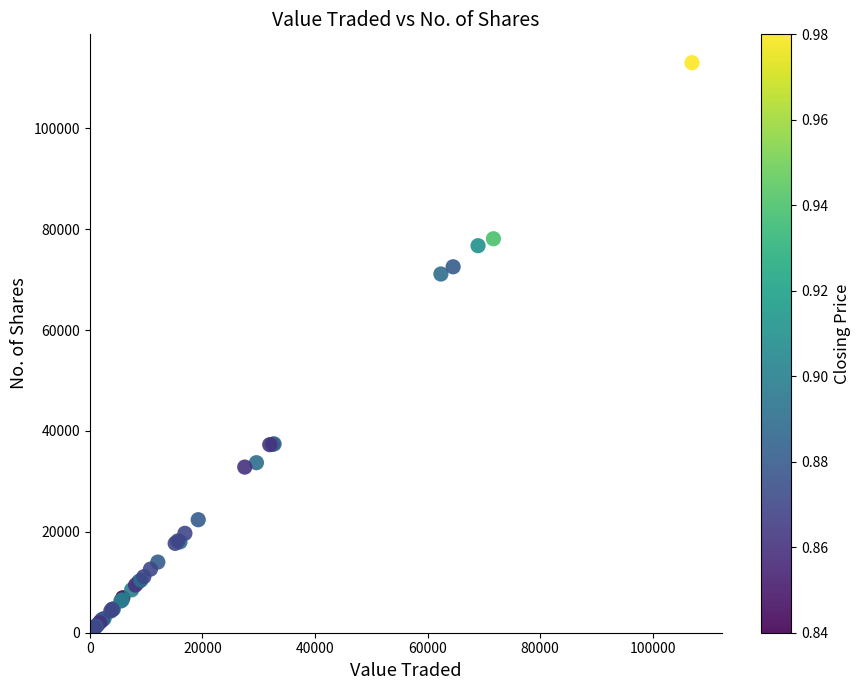

What Y value in the scatter plot is closest to 56775?

71100